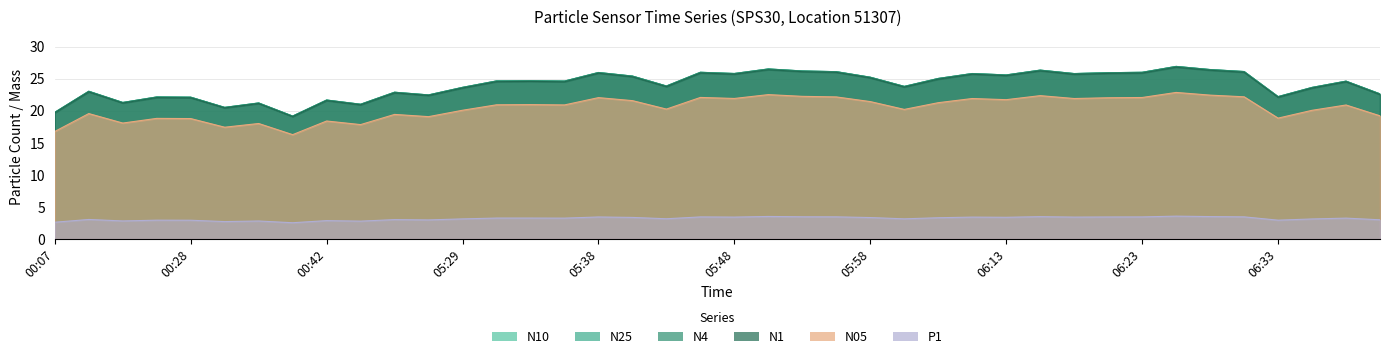

What is the difference between the P1 values at 06:33 and 05:51?

0.6